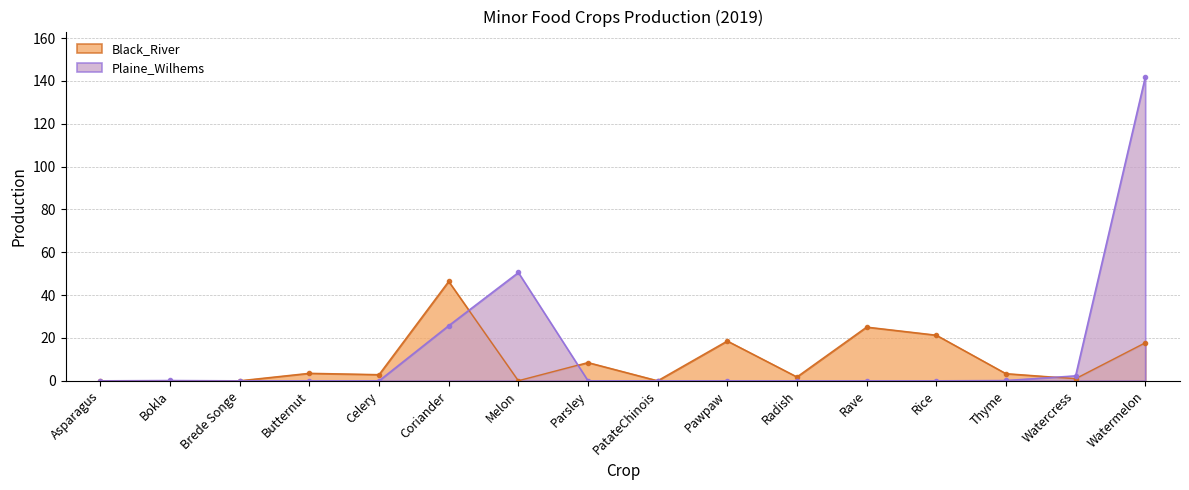

What position from the right is Coriander?

11